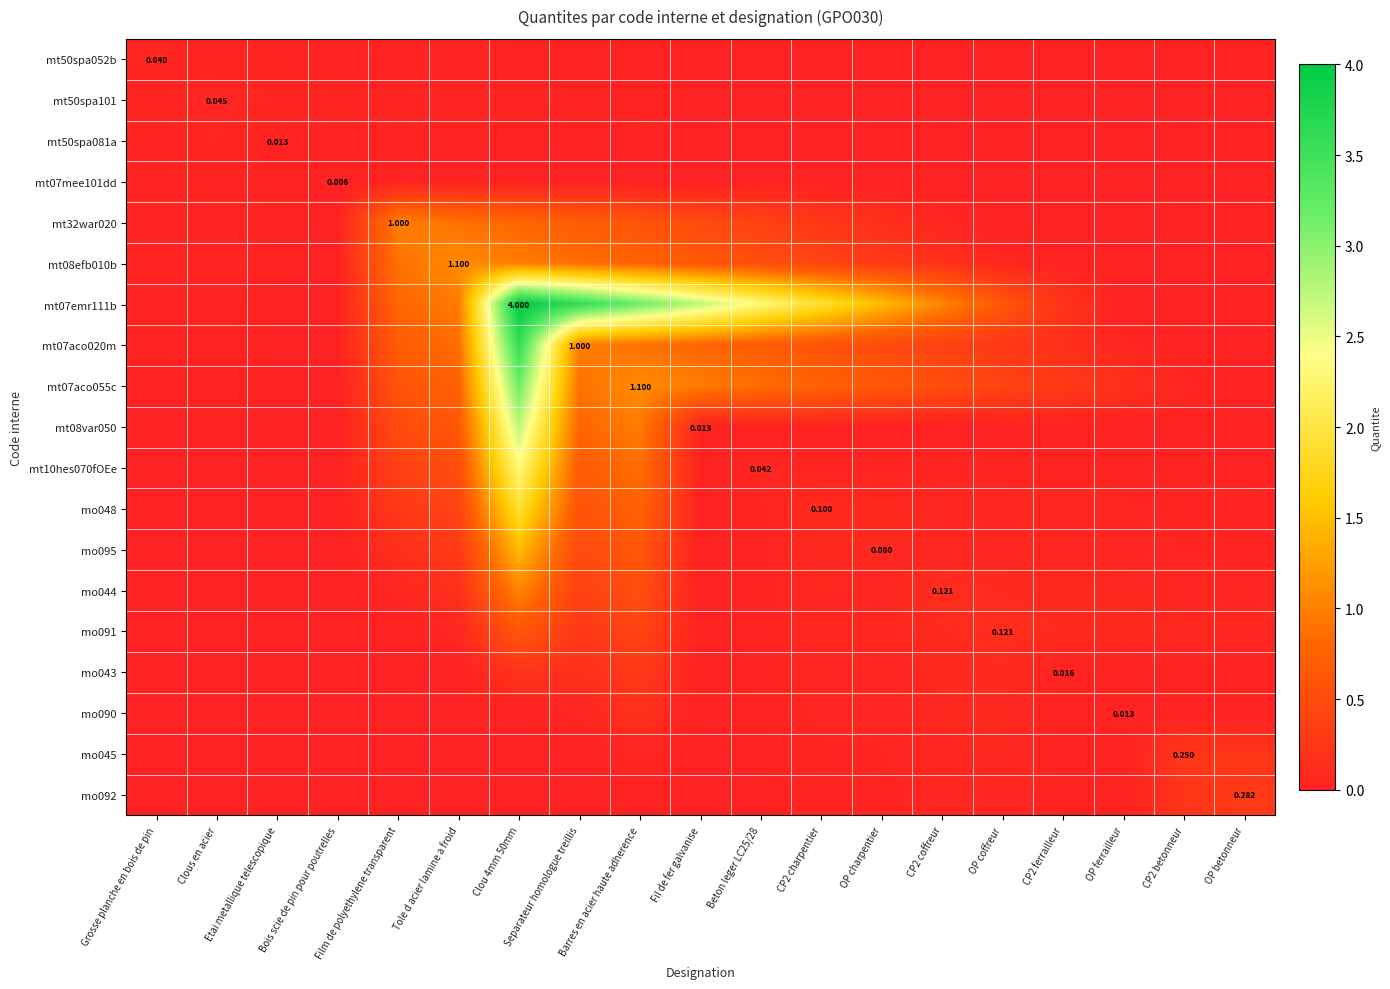

Between Etai metallique telescopique and CP2 betonneur, which series saw the biggest shift?

mo045